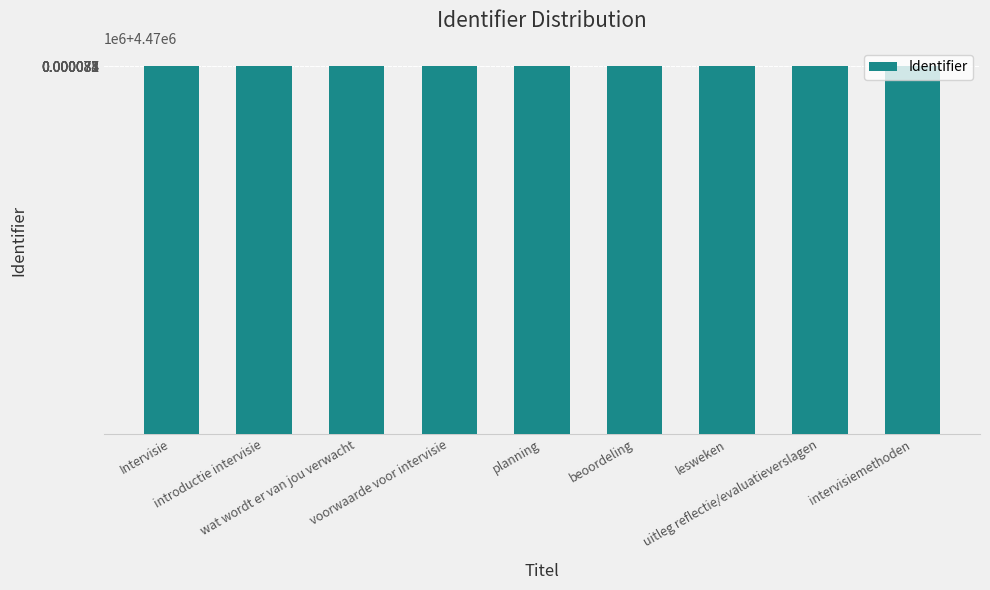

What position from the left is wat wordt er van jou verwacht?

3